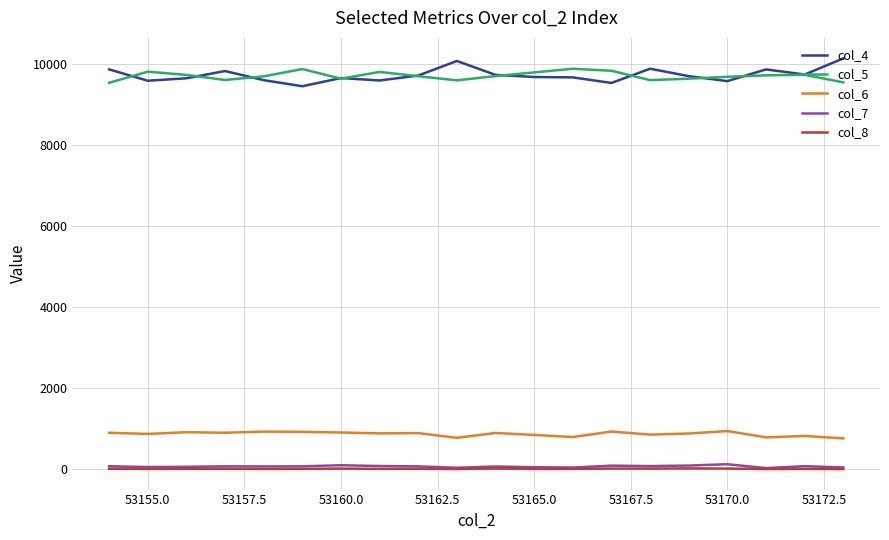

What is the greatest value displayed?

10127